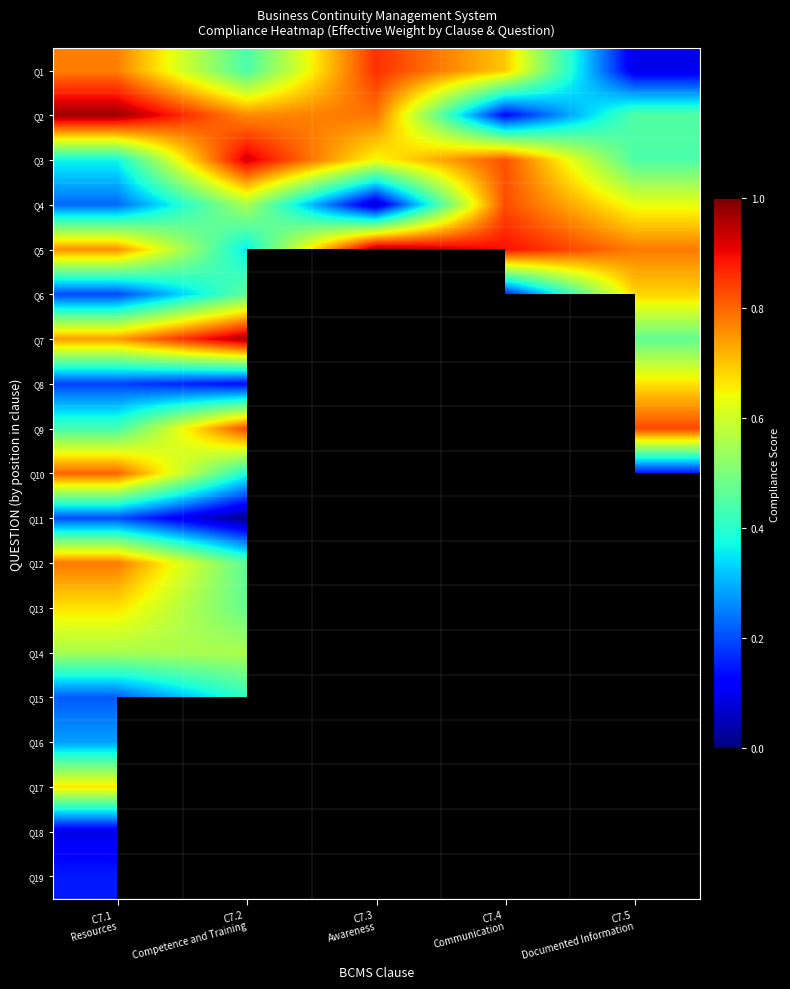

At which label is Q15 closest to 0?

C7.1 Resources